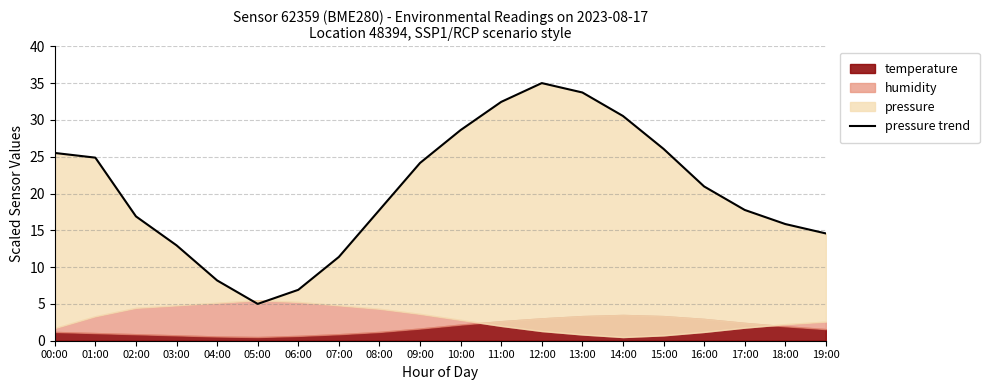

Which has a higher value, 03:00 or 05:00?

03:00